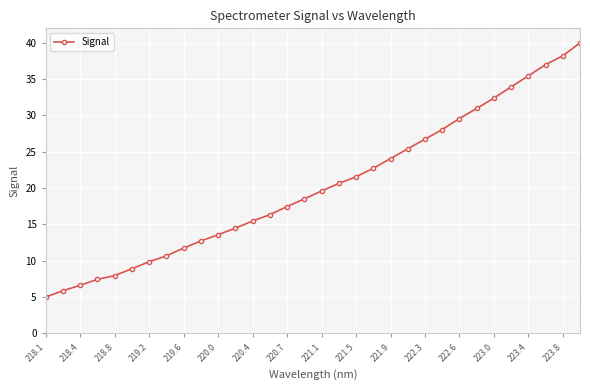

What is the value of the 17th point from the left?

19.6